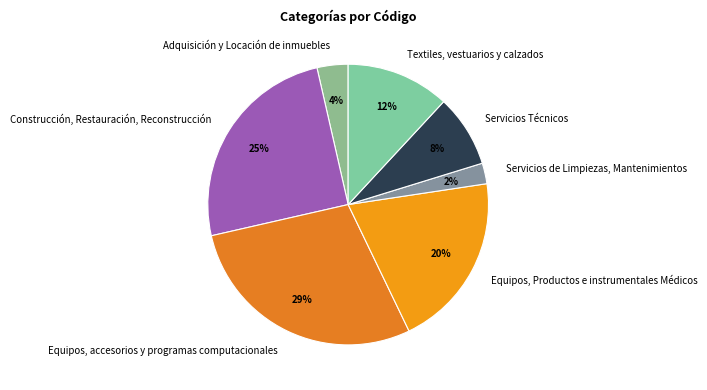

Which has a higher value, Equipos, accesorios y programas computacionales or Servicios Técnicos?

Equipos, accesorios y programas computacionales